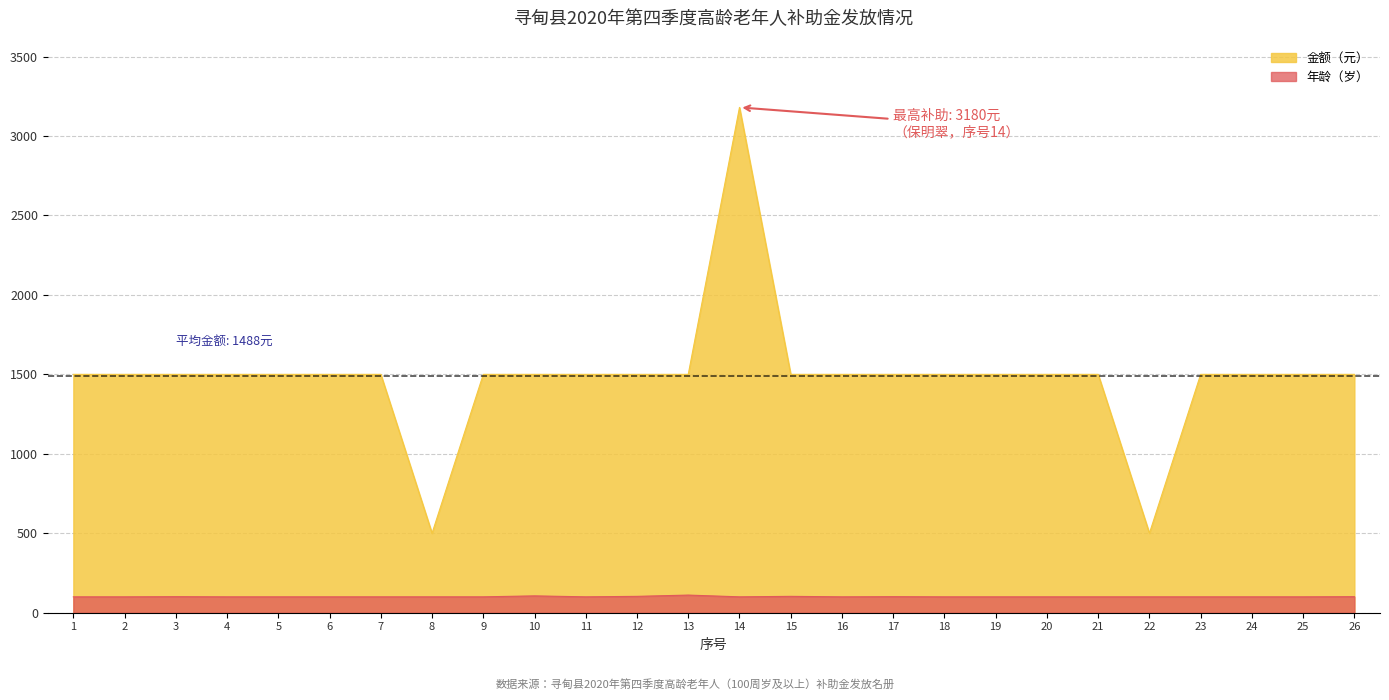

True or false: 年龄（岁） and 金额（元） intersect in this chart.

False